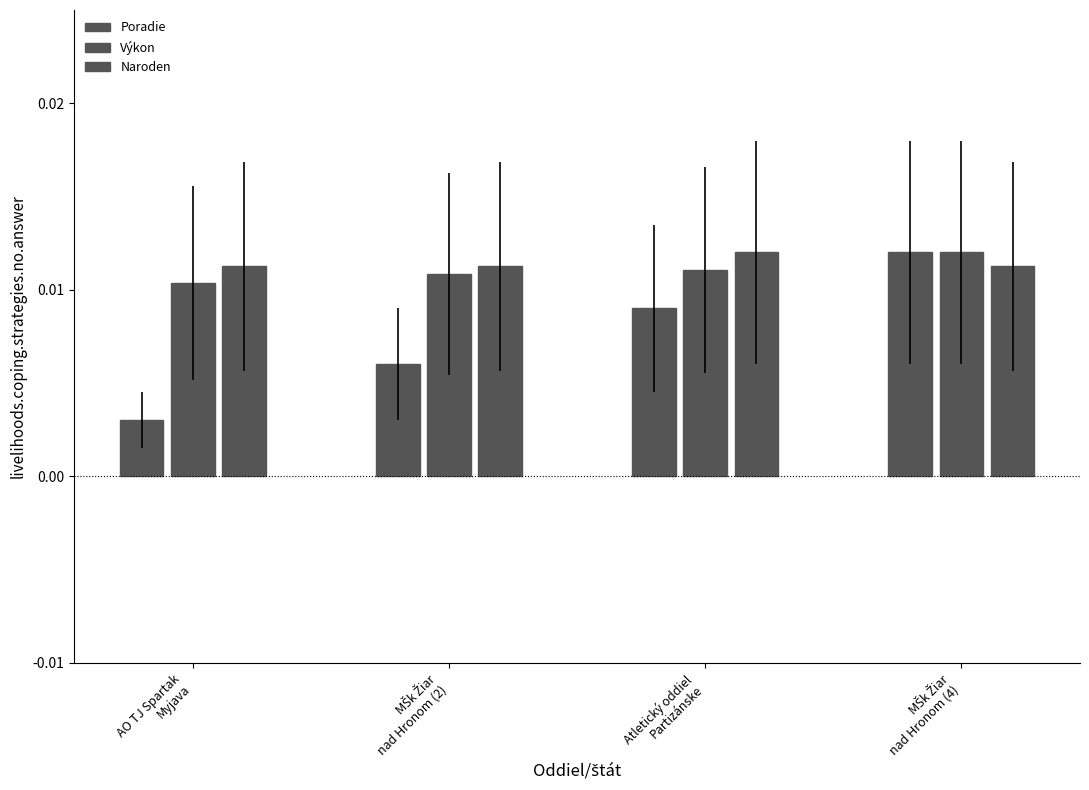

Does the chart contain any negative values?

No